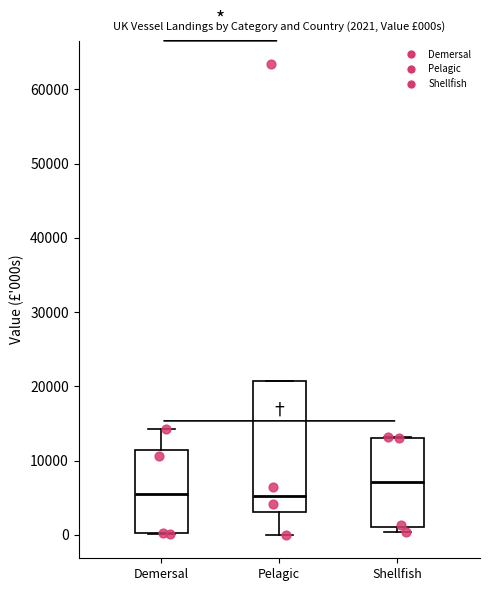

Which box is the tallest, from its lower edge to its upper edge?

Pelagic